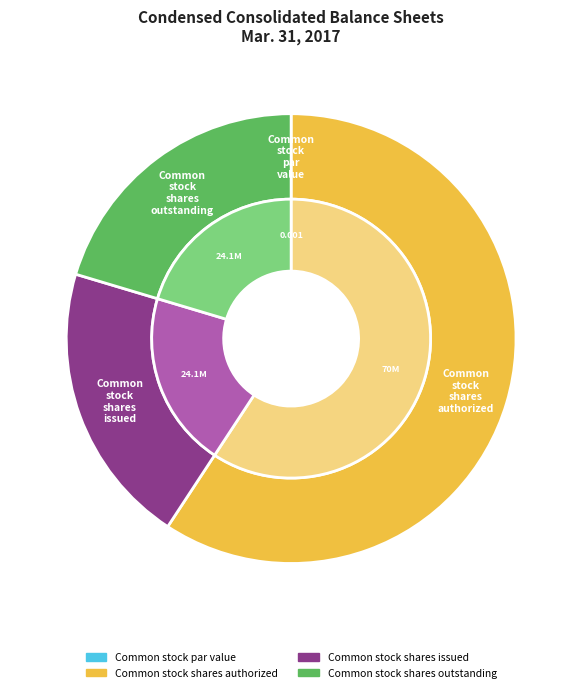

What is the smallest slice in the pie chart?

Common stock par value